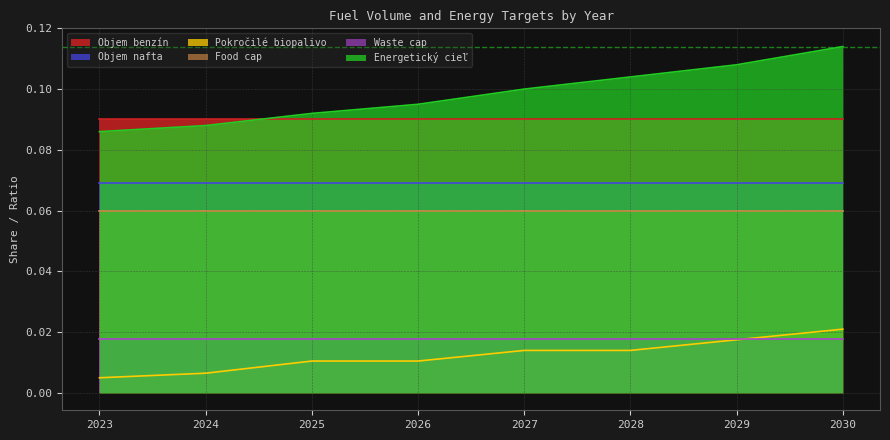

How many lines are shown in the chart?

6